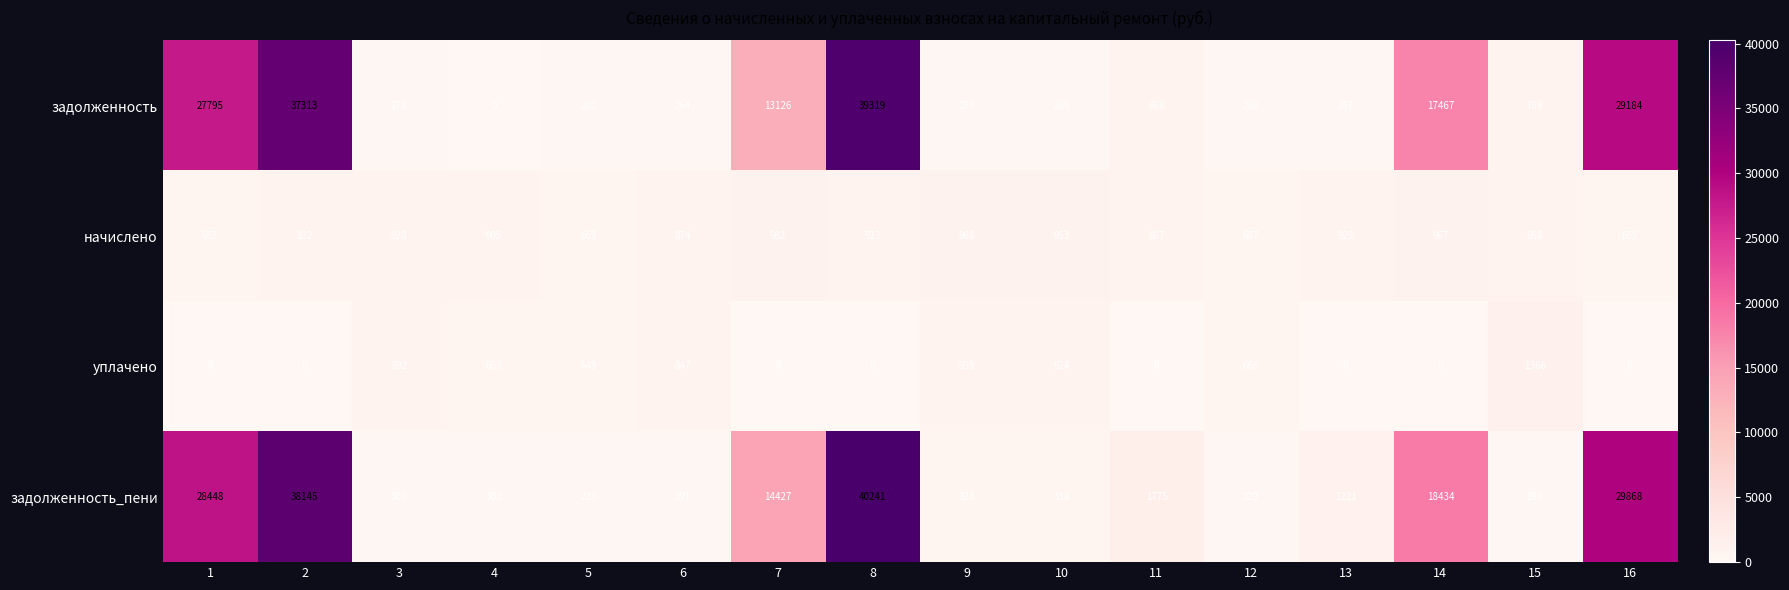

What is the difference between the highest and lowest values at 9?

675